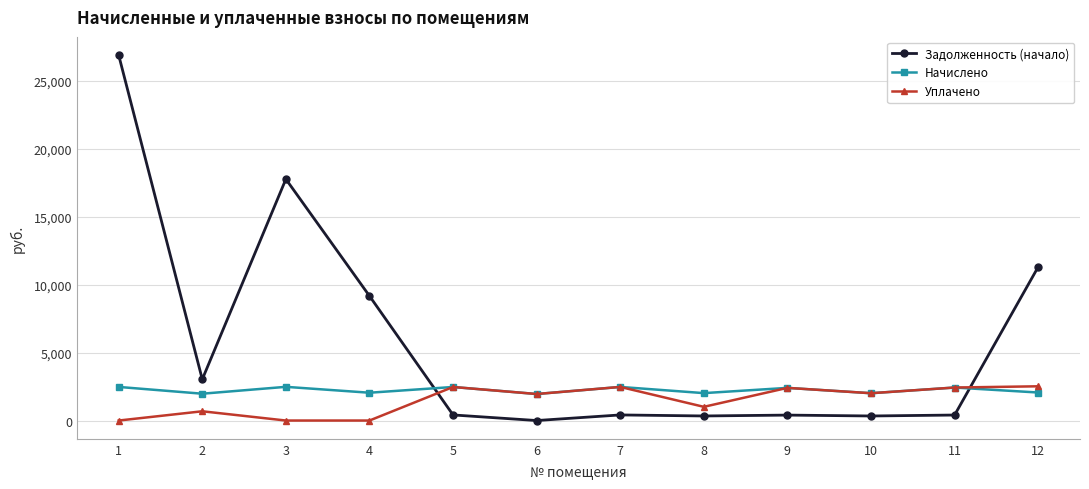

What is the difference between the maximum and minimum values in the Начислено series?

528.1